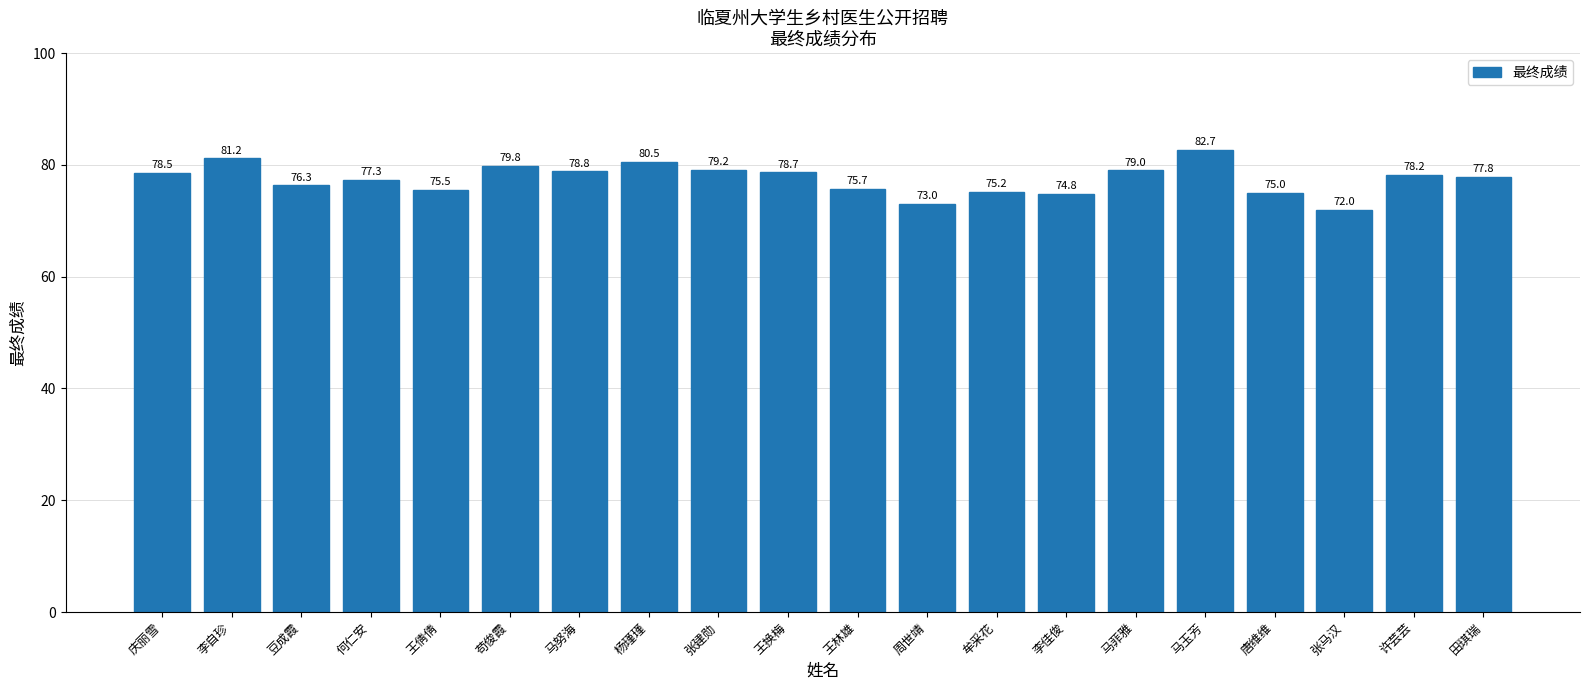

What is the difference between the values at 王换梅 and 王林雄?

3.0